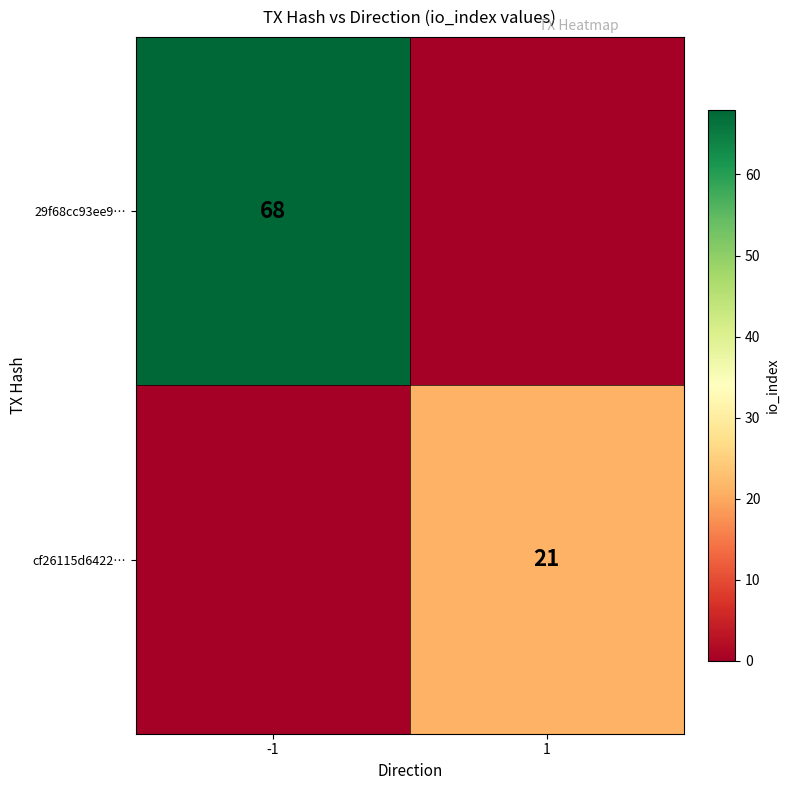

The cf26115d6422… series shows 33 at 1. True or false?

False